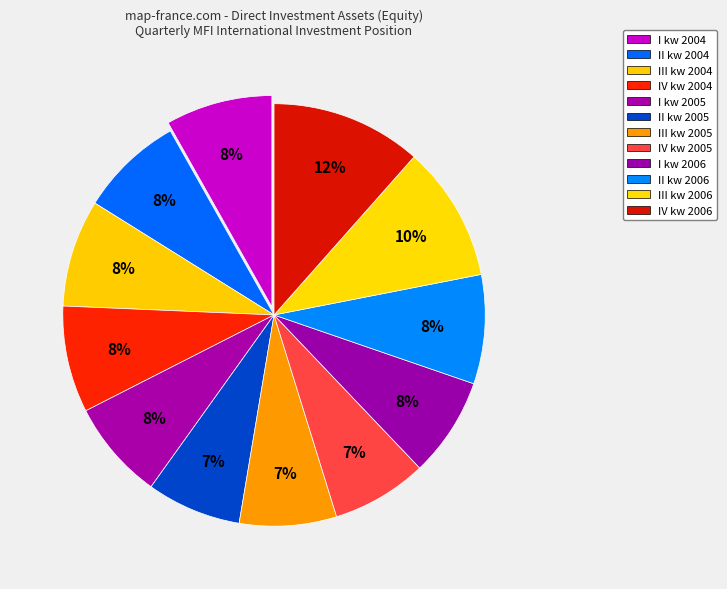

To the nearest percent, what is the average slice percentage?

8%